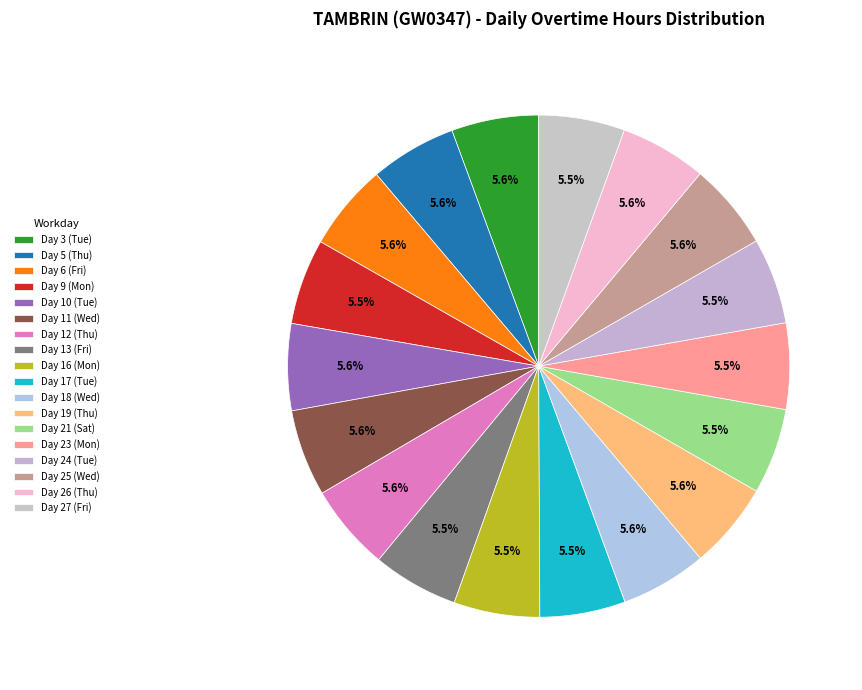

How many segments does this pie chart have?

18